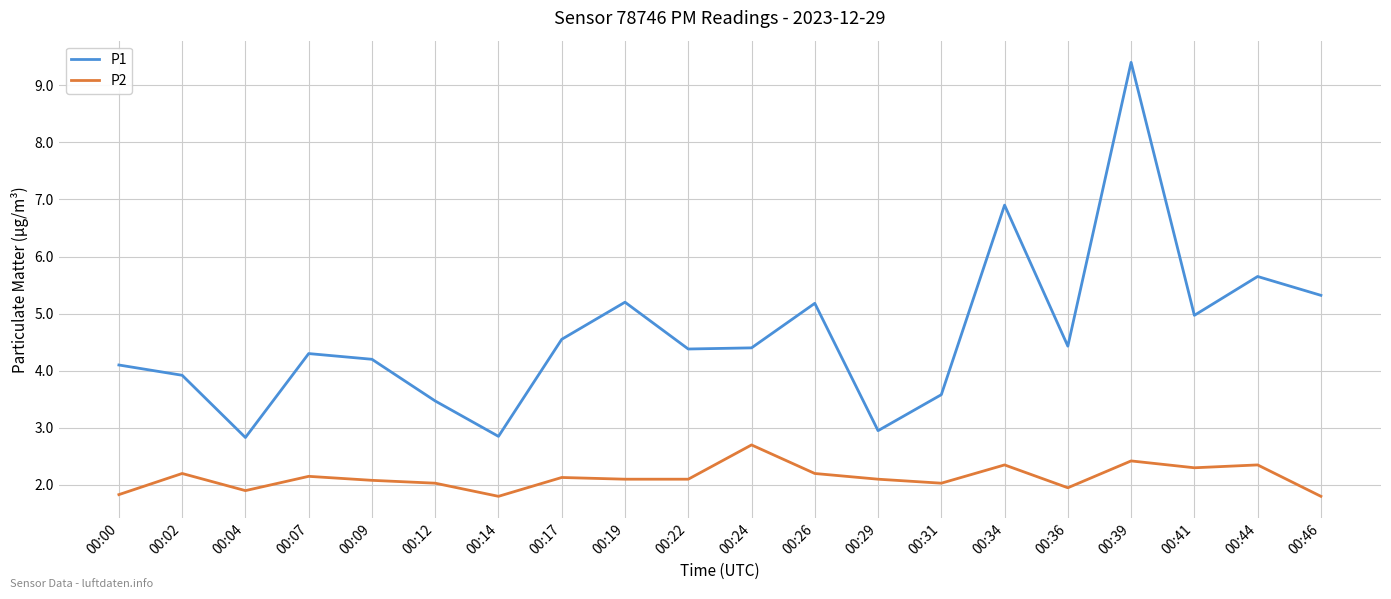

What is the difference between the maximum and minimum values in the P2 series?

0.9